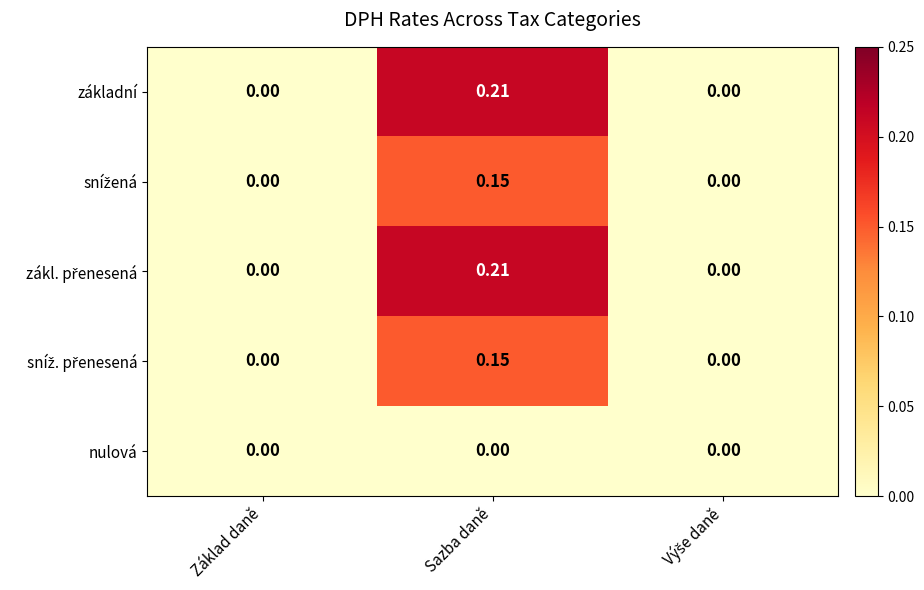

At which category is the sum across all series the highest?

Sazba daně